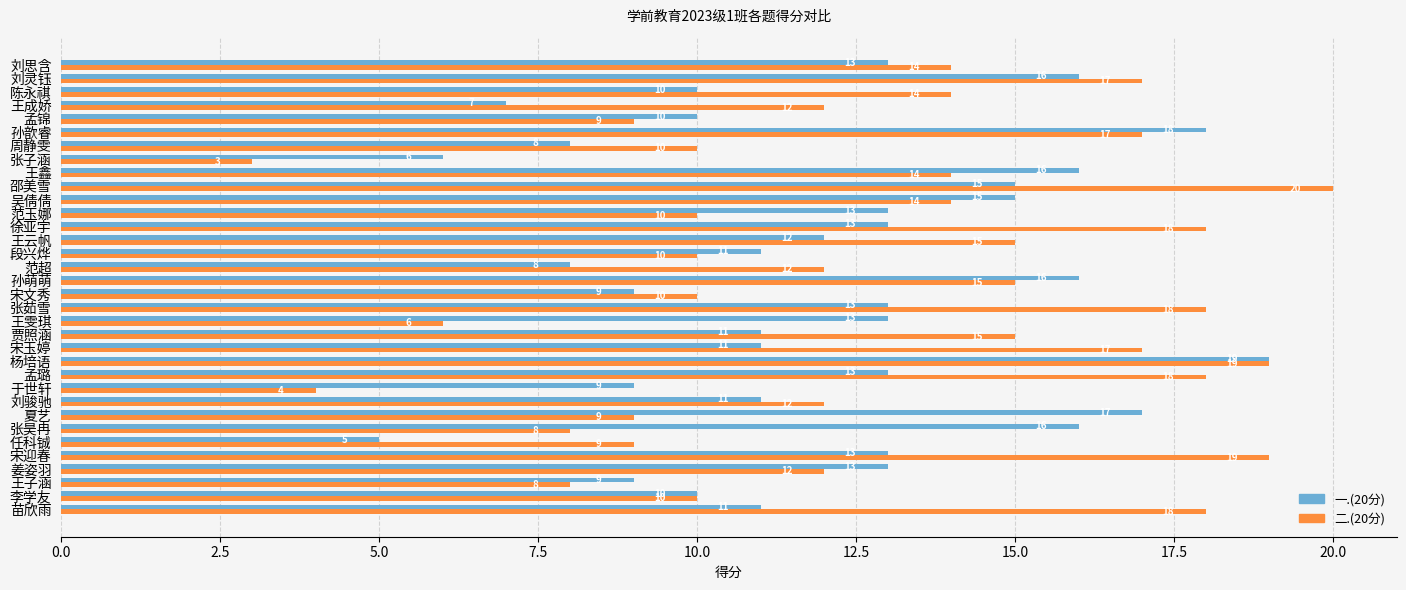

What is the sum of all 二.(20分) values?

436